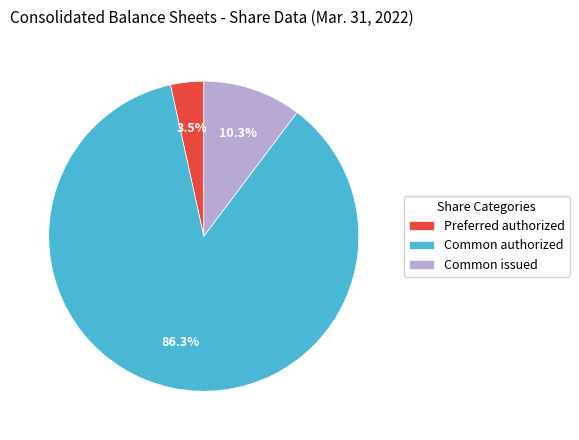

What is the majority slice?

Common authorized